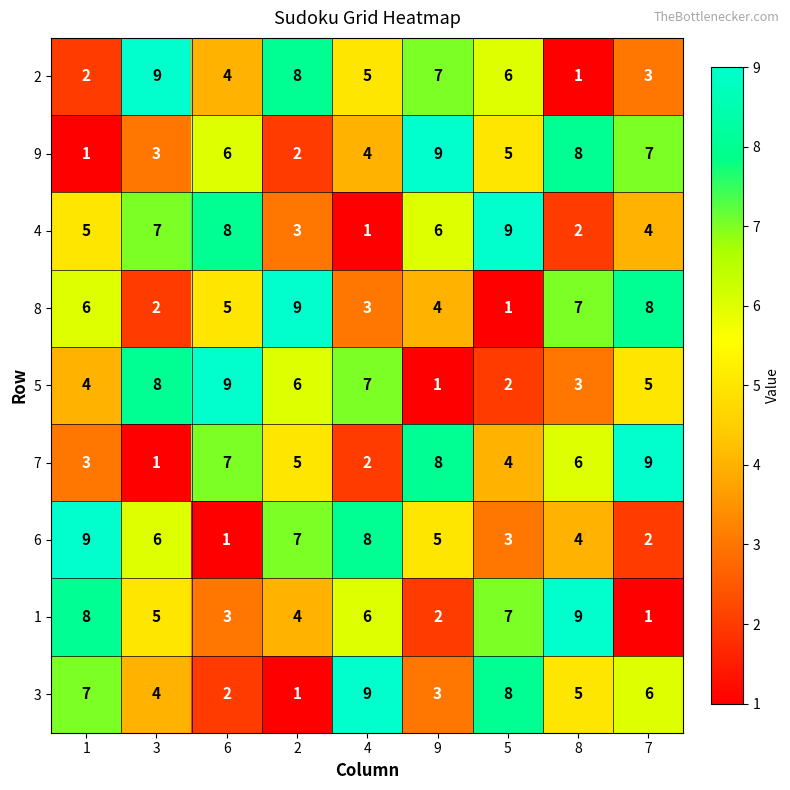

Between 4 and 7, which series saw the biggest shift?

7